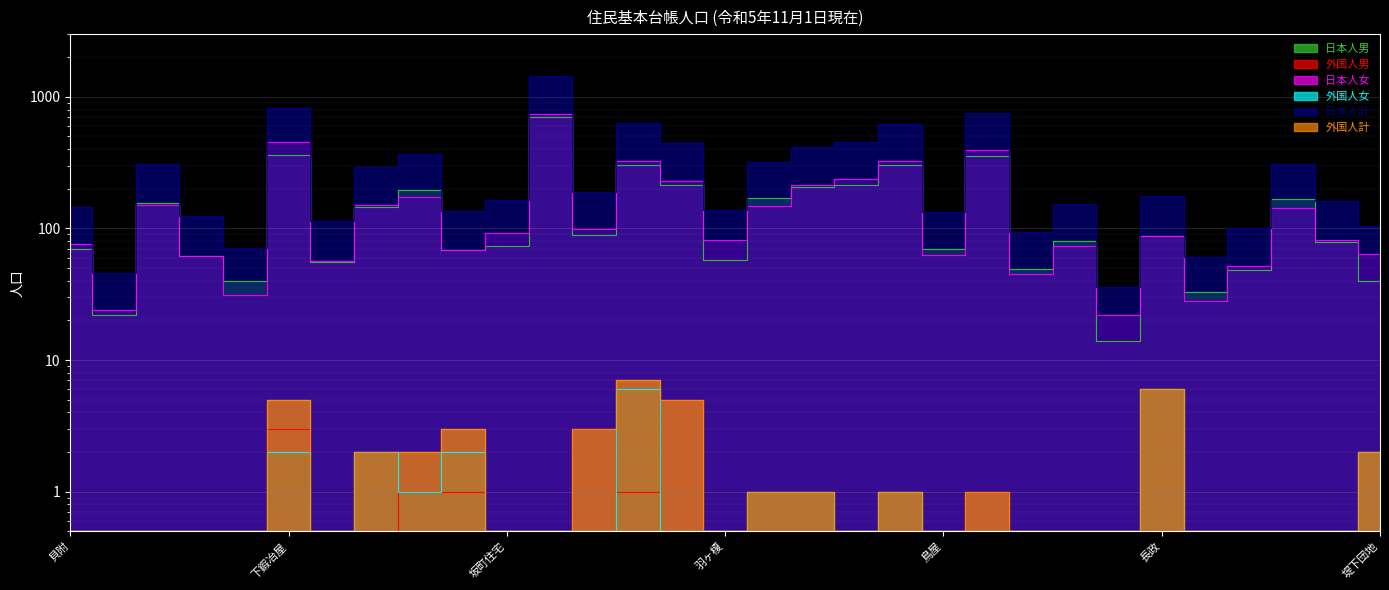

Reading left to right, transcribe all the data shown in this chart.

日本人男: 貝附=70.0	花立=22.0	荒島=157.0	春木山=62.0	上鍜冶屋=40.0	下鍜冶屋=360.0	梨木=56.0	切田=145.0	十文字=196.0	野口=68.0	坂町住宅=73.0	坂町=700.0	坂町駅前=89.0	藤沢=303.0	山口=215.0	羽ヶ榎=58.0	田島=171.0	佐々木=206.0	荒川松山=214.0	金屋=304.0	鳥屋=70.0	大津=354.0	中倉=49.0	名割=80.0	中野=14.0	長政=88.0	両新=33.0	荒屋=48.0	海老江=166.0	前坪団地=79.0	堤下団地=40.0
外国人男: 貝附=0.5	花立=0.5	荒島=0.5	春木山=0.5	上鍜冶屋=0.5	下鍜冶屋=3.0	梨木=0.5	切田=0.5	十文字=1.0	野口=1.0	坂町住宅=0.5	坂町=0.5	坂町駅前=3.0	藤沢=1.0	山口=5.0	羽ヶ榎=0.5	田島=0.5	佐々木=0.5	荒川松山=0.5	金屋=0.5	鳥屋=0.5	大津=1.0	中倉=0.5	名割=0.5	中野=0.5	長政=0.5	両新=0.5	荒屋=0.5	海老江=0.5	前坪団地=0.5	堤下団地=0.5
日本人女: 貝附=76.0	花立=24.0	荒島=152.0	春木山=62.0	上鍜冶屋=31.0	下鍜冶屋=457.0	梨木=57.0	切田=150.0	十文字=172.0	野口=68.0	坂町住宅=92.0	坂町=736.0	坂町駅前=99.0	藤沢=327.0	山口=229.0	羽ヶ榎=81.0	田島=149.0	佐々木=213.0	荒川松山=238.0	金屋=323.0	鳥屋=63.0	大津=394.0	中倉=45.0	名割=74.0	中野=22.0	長政=88.0	両新=28.0	荒屋=52.0	海老江=143.0	前坪団地=82.0	堤下団地=64.0
外国人女: 貝附=0.5	花立=0.5	荒島=0.5	春木山=0.5	上鍜冶屋=0.5	下鍜冶屋=2.0	梨木=0.5	切田=2.0	十文字=1.0	野口=2.0	坂町住宅=0.5	坂町=0.5	坂町駅前=0.5	藤沢=6.0	山口=0.5	羽ヶ榎=0.5	田島=1.0	佐々木=1.0	荒川松山=0.5	金屋=1.0	鳥屋=0.5	大津=0.5	中倉=0.5	名割=0.5	中野=0.5	長政=6.0	両新=0.5	荒屋=0.5	海老江=0.5	前坪団地=0.5	堤下団地=2.0
日本人計: 貝附=146.0	花立=46.0	荒島=309.0	春木山=124.0	上鍜冶屋=71.0	下鍜冶屋=817.0	梨木=113.0	切田=295.0	十文字=368.0	野口=136.0	坂町住宅=165.0	坂町=1436.0	坂町駅前=188.0	藤沢=630.0	山口=444.0	羽ヶ榎=139.0	田島=320.0	佐々木=419.0	荒川松山=452.0	金屋=627.0	鳥屋=133.0	大津=748.0	中倉=94.0	名割=154.0	中野=36.0	長政=176.0	両新=61.0	荒屋=100.0	海老江=309.0	前坪団地=161.0	堤下団地=104.0
外国人計: 貝附=0.5	花立=0.5	荒島=0.5	春木山=0.5	上鍜冶屋=0.5	下鍜冶屋=5.0	梨木=0.5	切田=2.0	十文字=2.0	野口=3.0	坂町住宅=0.5	坂町=0.5	坂町駅前=3.0	藤沢=7.0	山口=5.0	羽ヶ榎=0.5	田島=1.0	佐々木=1.0	荒川松山=0.5	金屋=1.0	鳥屋=0.5	大津=1.0	中倉=0.5	名割=0.5	中野=0.5	長政=6.0	両新=0.5	荒屋=0.5	海老江=0.5	前坪団地=0.5	堤下団地=2.0